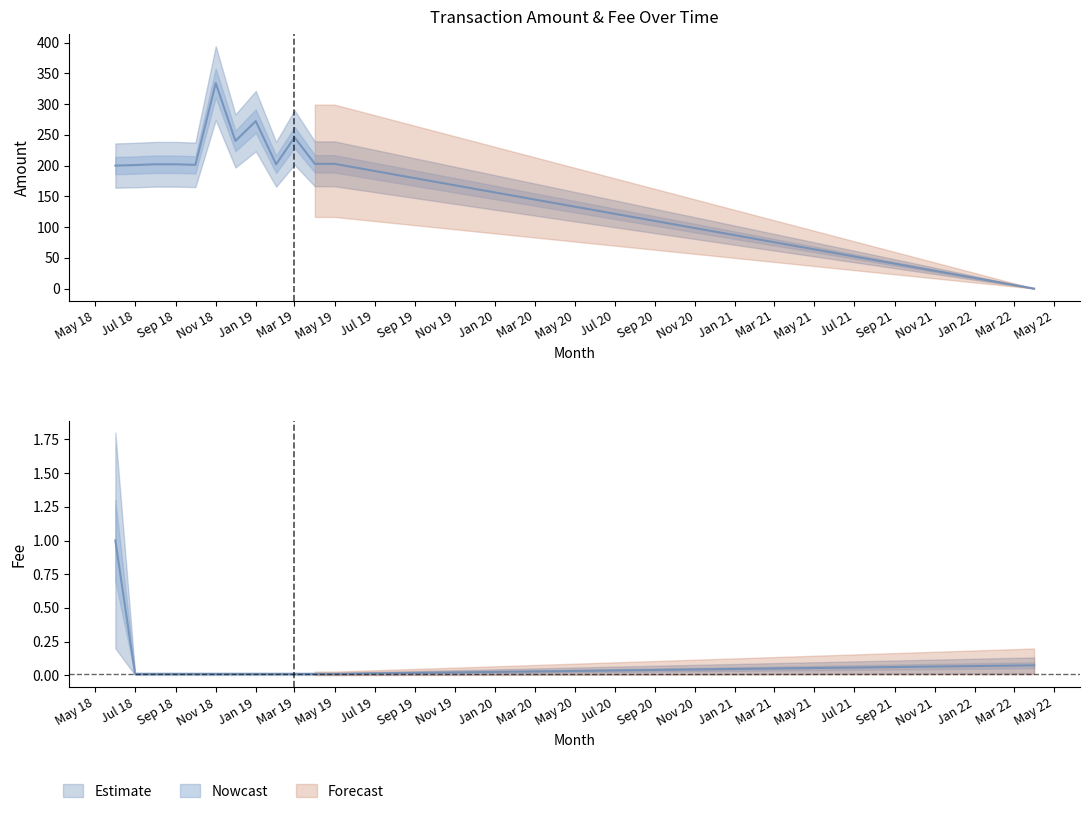

What is the total value across all series at 2019-04?

202.9